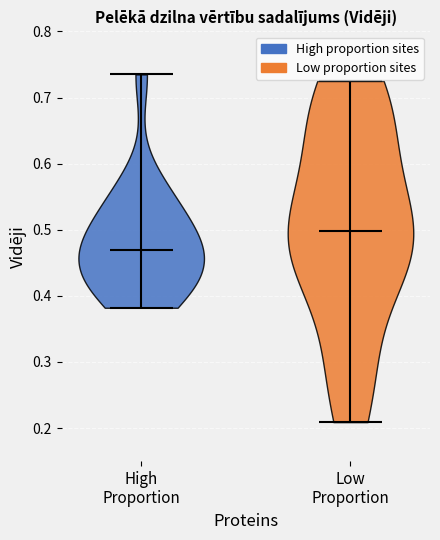

Reading left to right, read every violin against the y-axis: where its median line is, and the lowest and highest points it reaches. The values are not printed on the chart, so give them approximately, as read against the axis.

High Proportion: median line 0.47, lowest point 0.38, highest point 0.74
Low Proportion: median line 0.50, lowest point 0.21, highest point 0.73